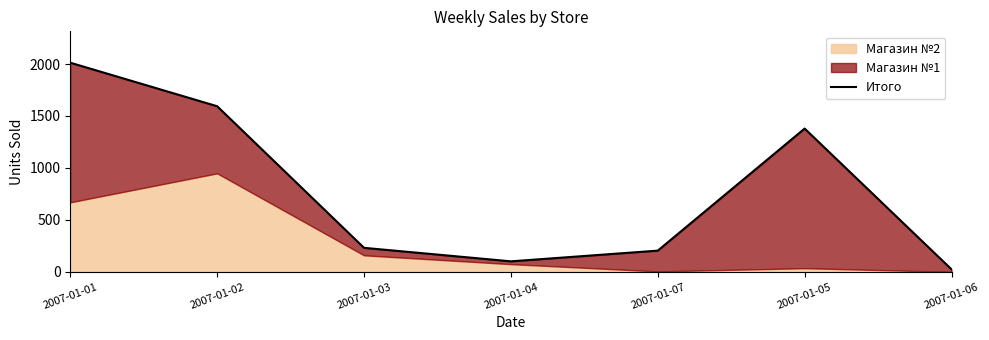

What is the average value?

792